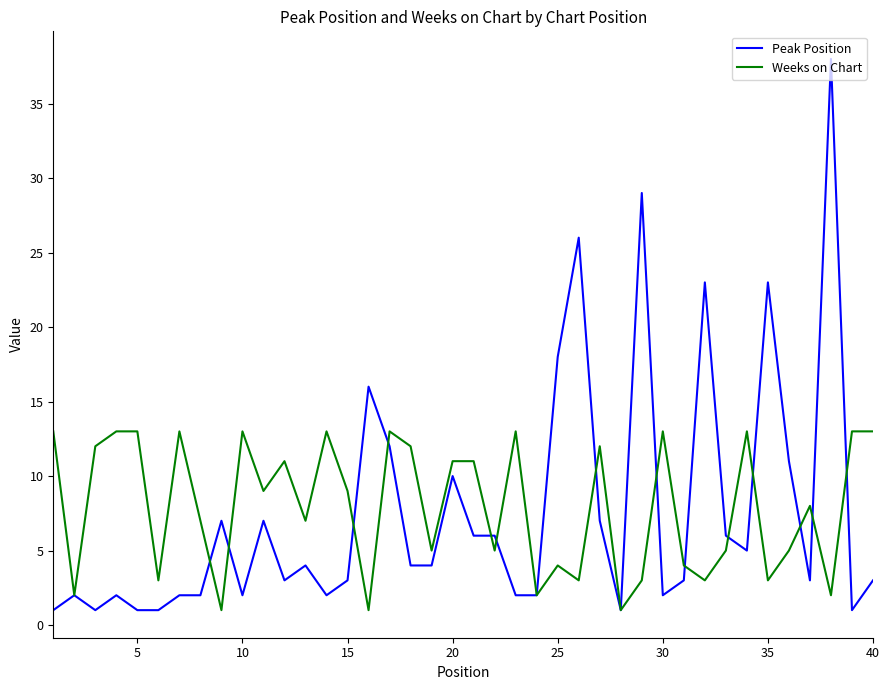

Which series has the largest total across all categories?

Weeks on Chart